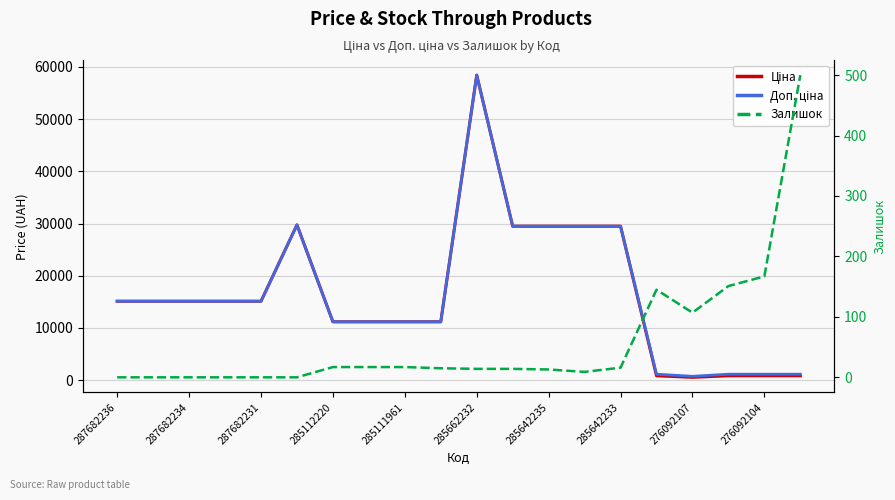

Which series has the largest total across all categories?

Доп. ціна